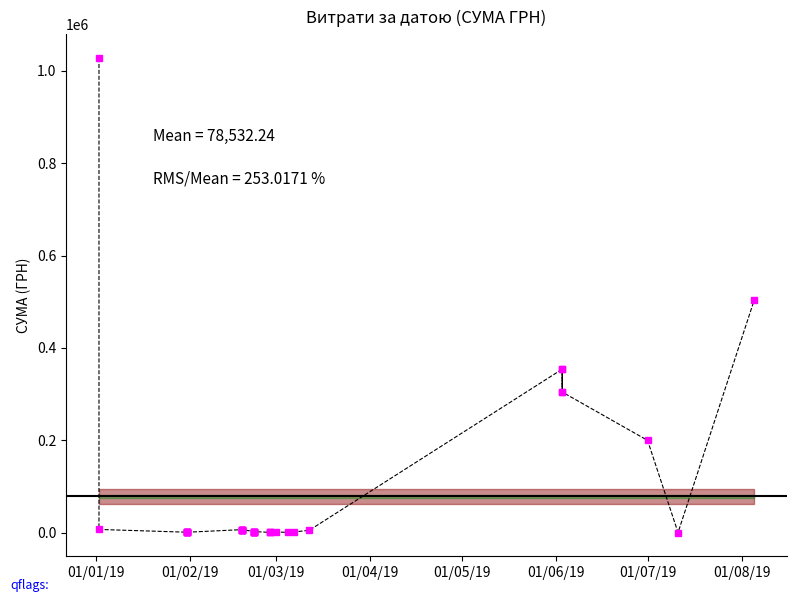

How many points are higher than both their immediate neighbors (excluding endpoints)?

4